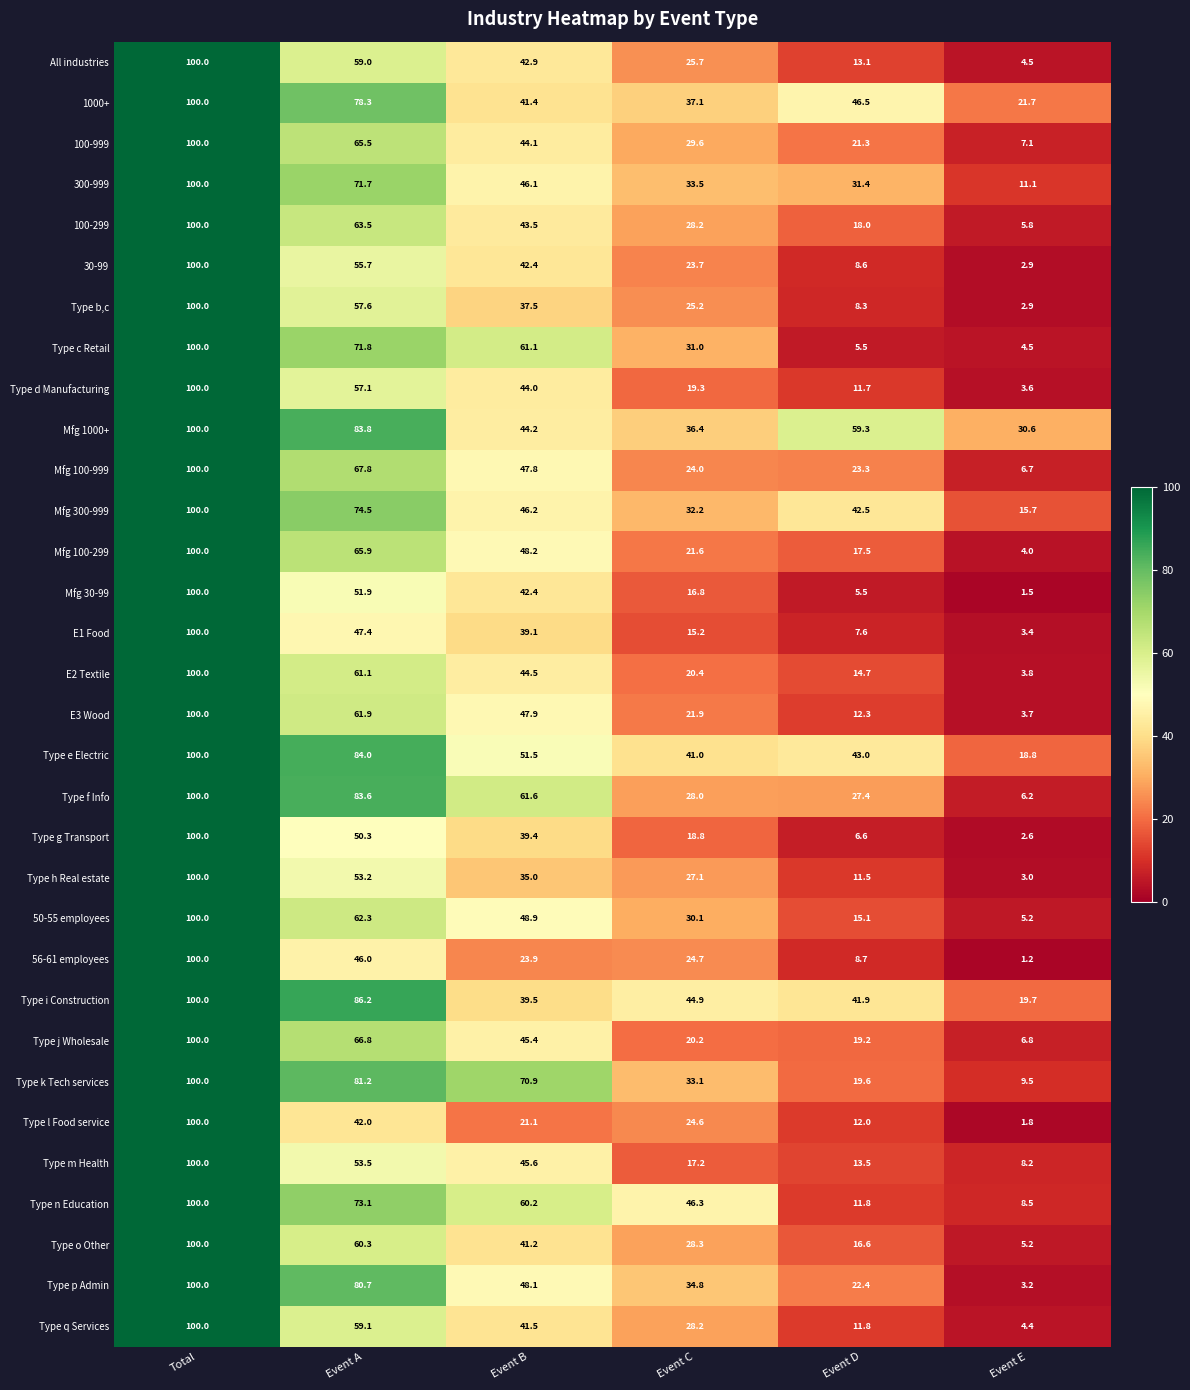

Where does the Type f Info series first go above 61?

Total